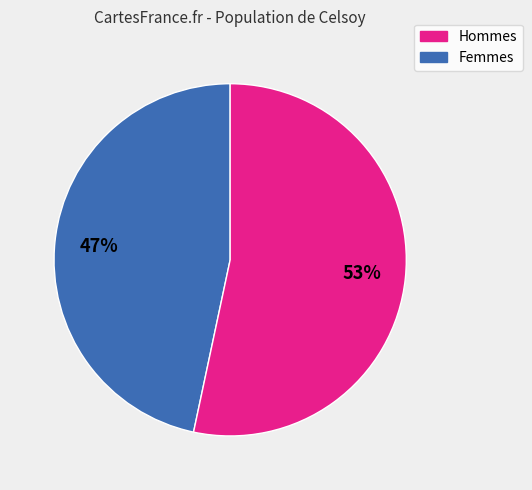

How many slices are in this pie chart?

2